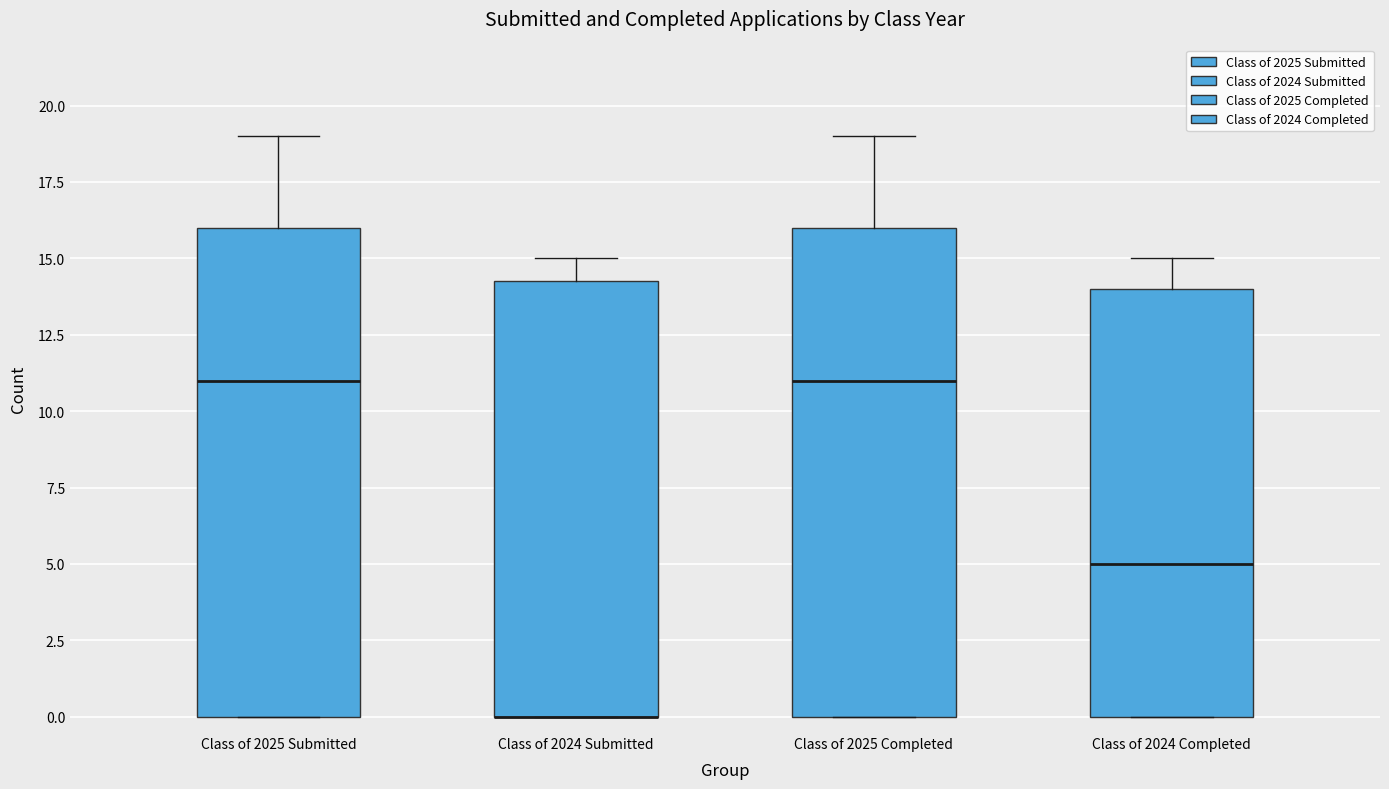

Reading left to right, transcribe this box plot: for each box, give where its median line is, the range the box spans, and where its two whiskers end, as read against the y-axis. The values are not printed on the chart, so give them approximately, as read against the axis.

Class of 2025 Submitted: median 11.0, box 0.0 to 16.0, whiskers 0.0 to 19.0
Class of 2024 Submitted: median 0.0 (drawn on the box's lower edge), box 0.0 to 14.5, whiskers 0.0 to 15.0
Class of 2025 Completed: median 11.0, box 0.0 to 16.0, whiskers 0.0 to 19.0
Class of 2024 Completed: median 5.0, box 0.0 to 14.0, whiskers 0.0 to 15.0